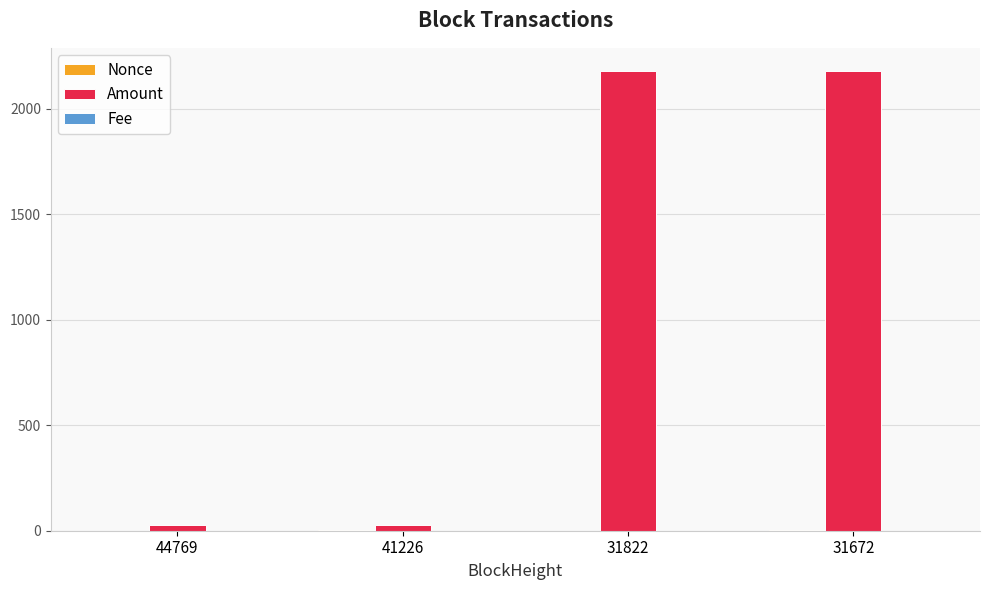

What is the spread (max minus min) of values at 31822?

2179.1